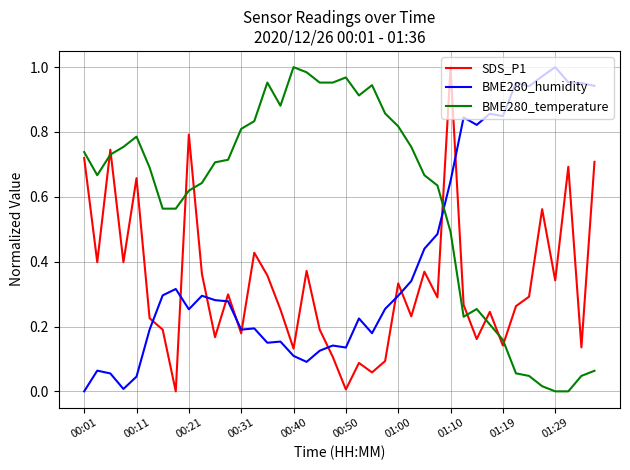

Rank the series by their average value, from lowest to highest.

SDS_P1, BME280_humidity, BME280_temperature